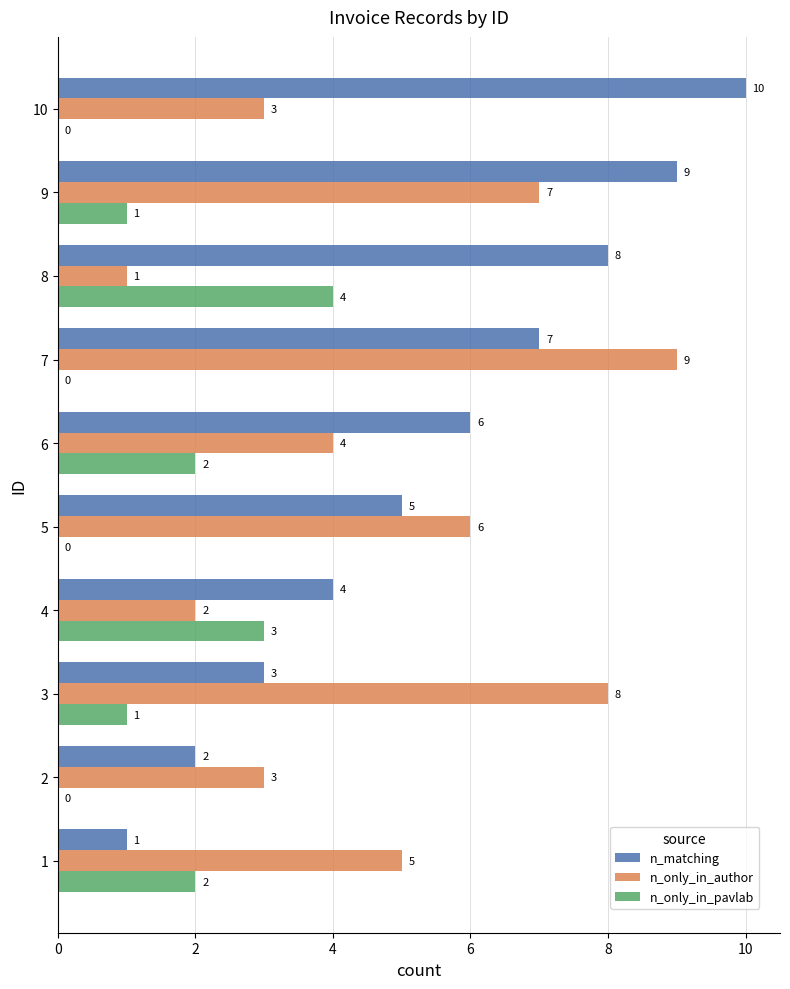

What is the sum of all n_only_in_pavlab values?

13